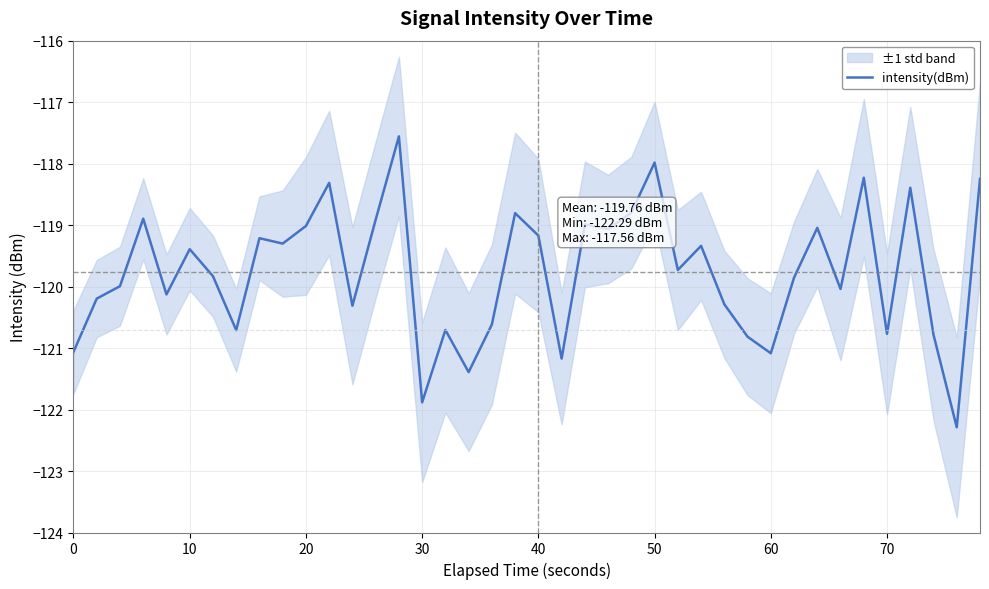

What is the sum of the values at 11 and 15?

-240.2